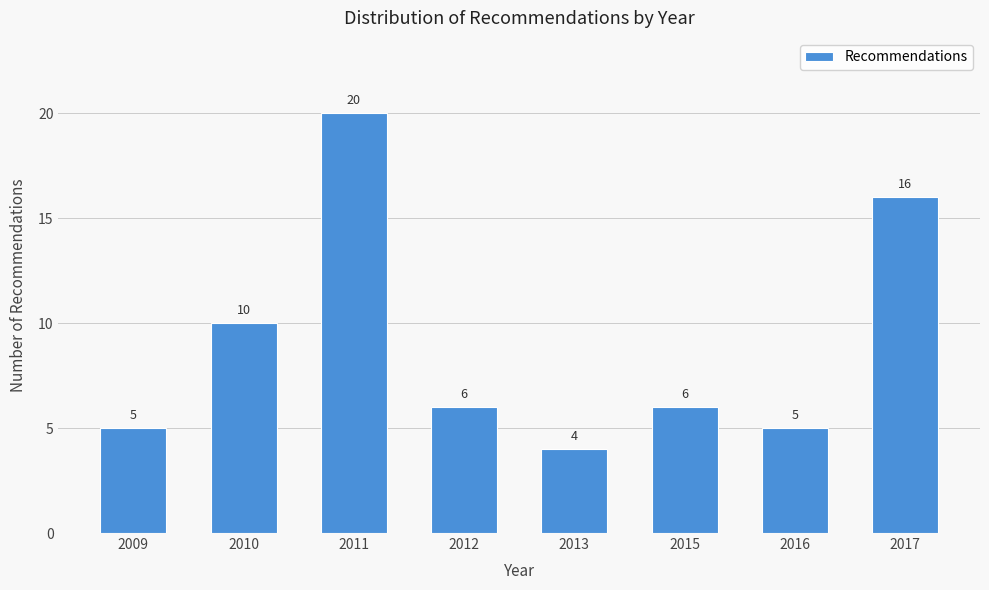

Reading right to left, transcribe all the data shown in this chart.

2017=16	2016=5	2015=6	2013=4	2012=6	2011=20	2010=10	2009=5